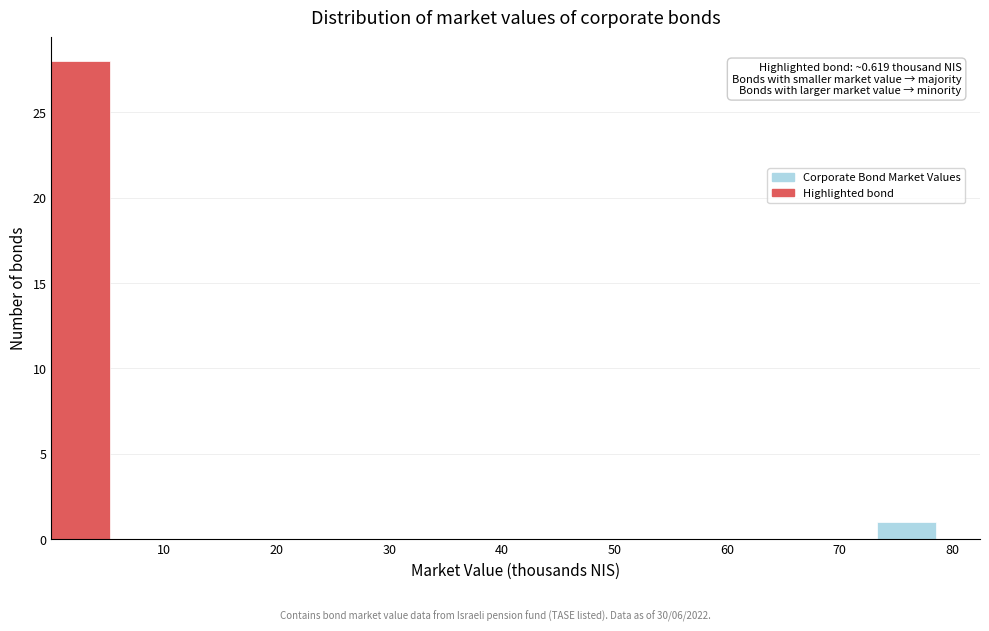

Over which range of the x-axis is the bar tallest?

0 to 5